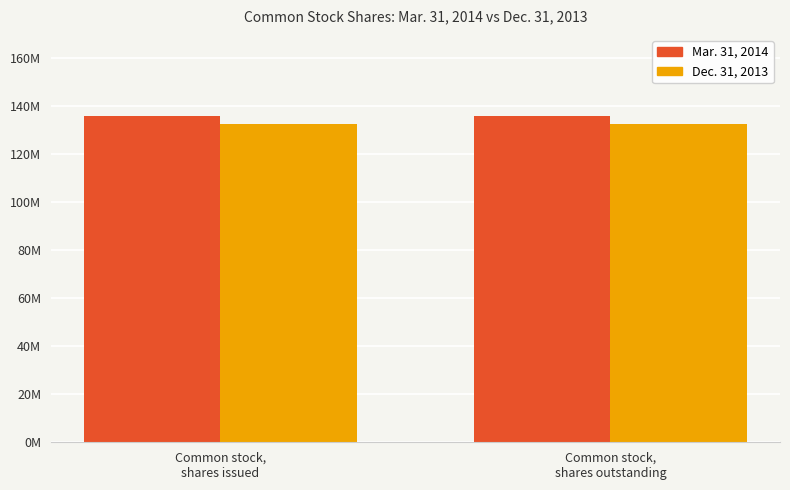

What is the smallest value displayed?

132221476